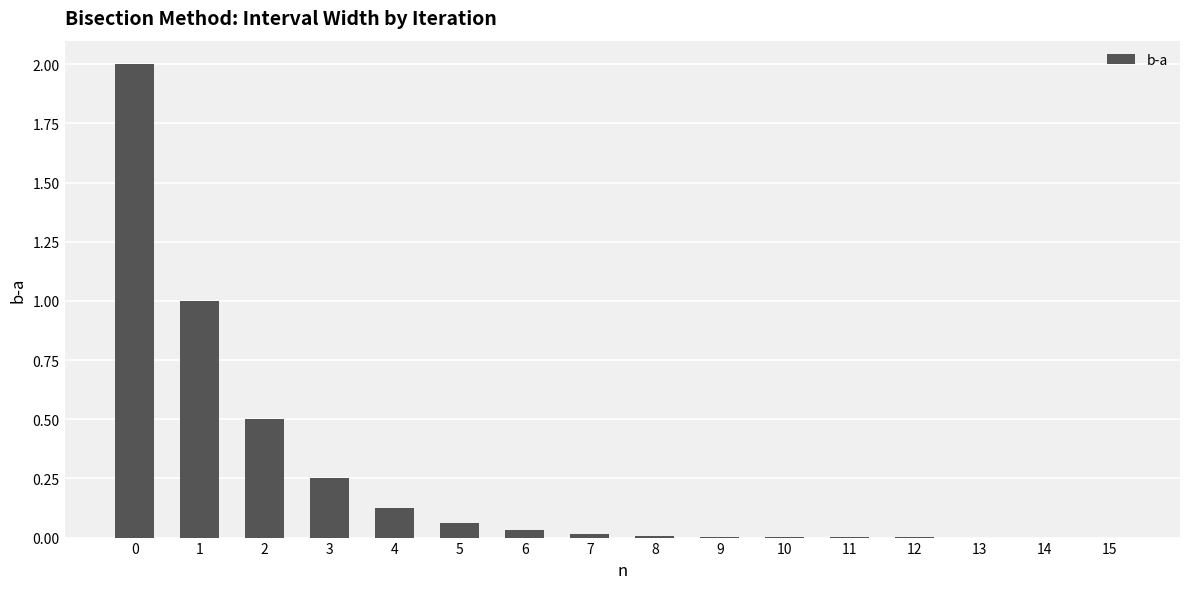

Does the chart contain stacked bars?

No